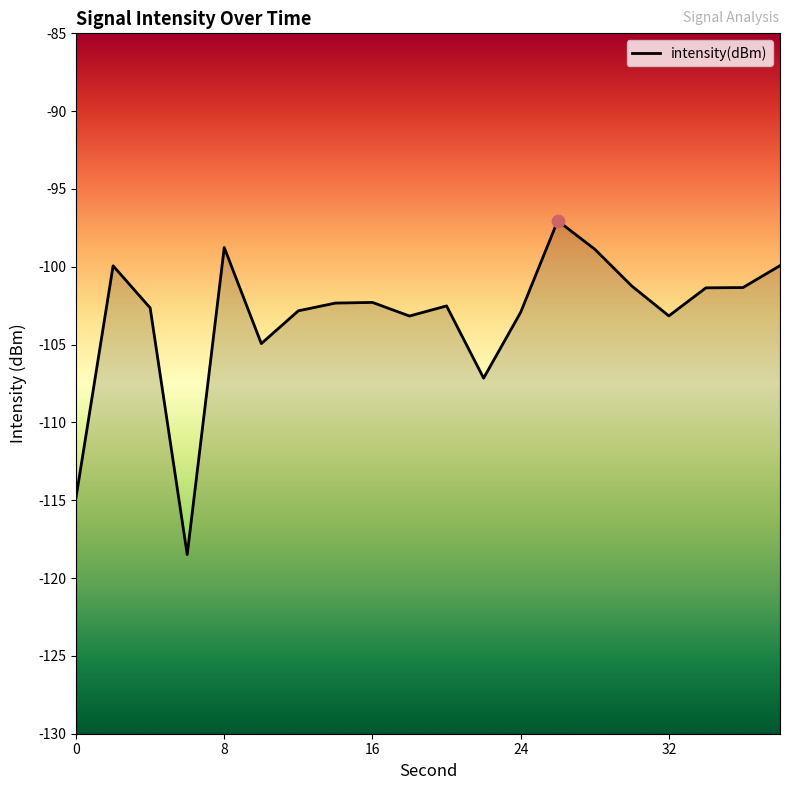

What is the change in value from 6 to 22?

+11.3